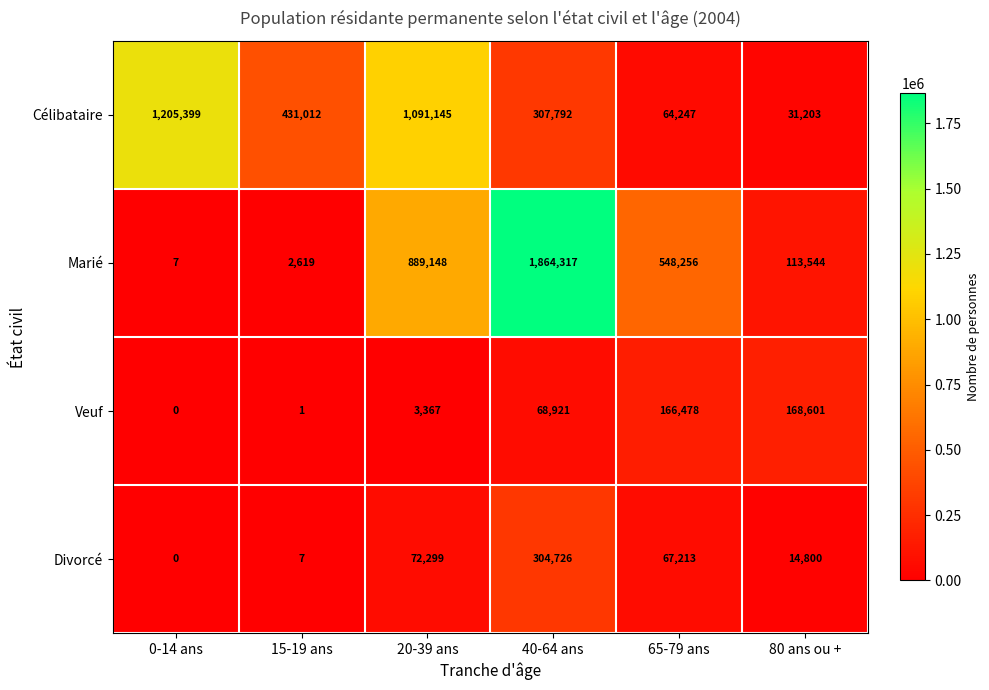

Reading left to right, extract all data points from this chart.

Célibataire: 1205399	431012	1091145	307792	64247	31203
Marié: 7	2619	889148	1864317	548256	113544
Veuf: 0	1	3367	68921	166478	168601
Divorcé: 0	7	72299	304726	67213	14800